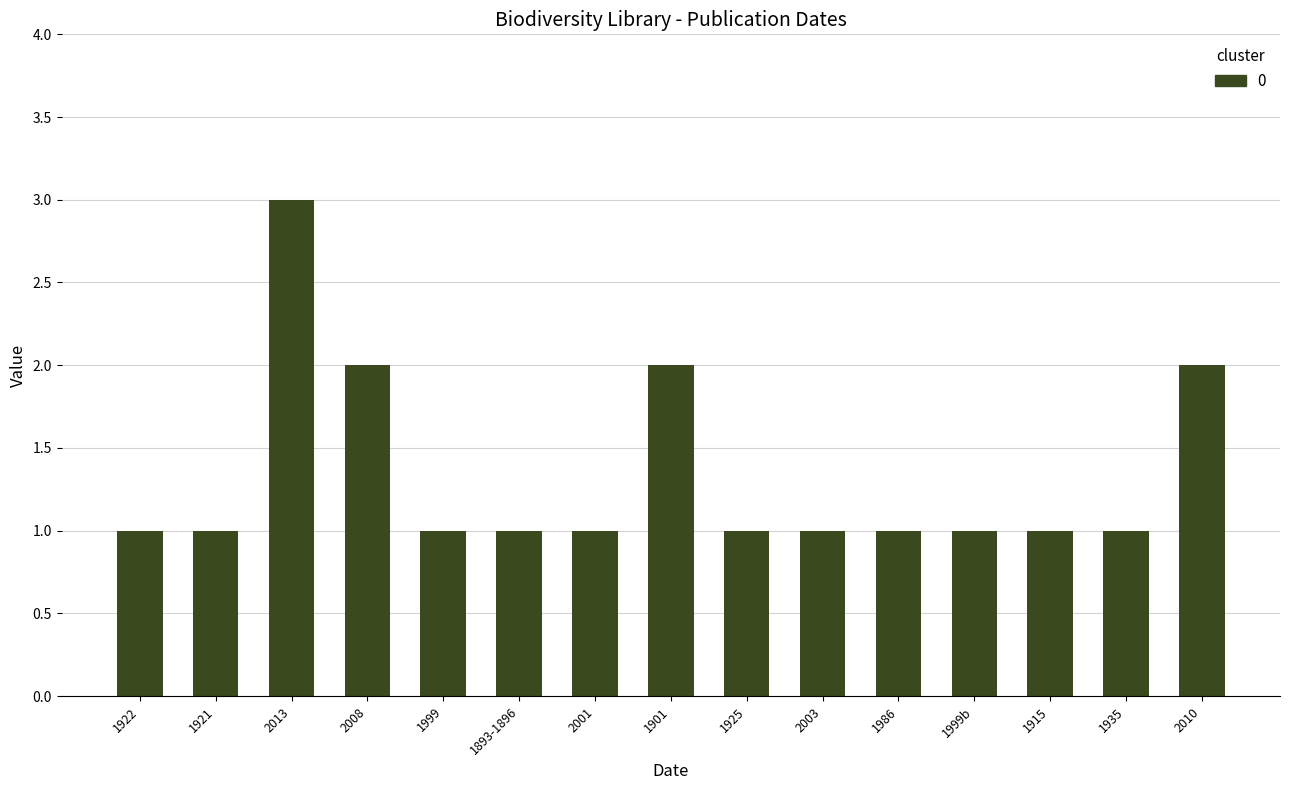

The value at 1915 is 0. True or false?

False